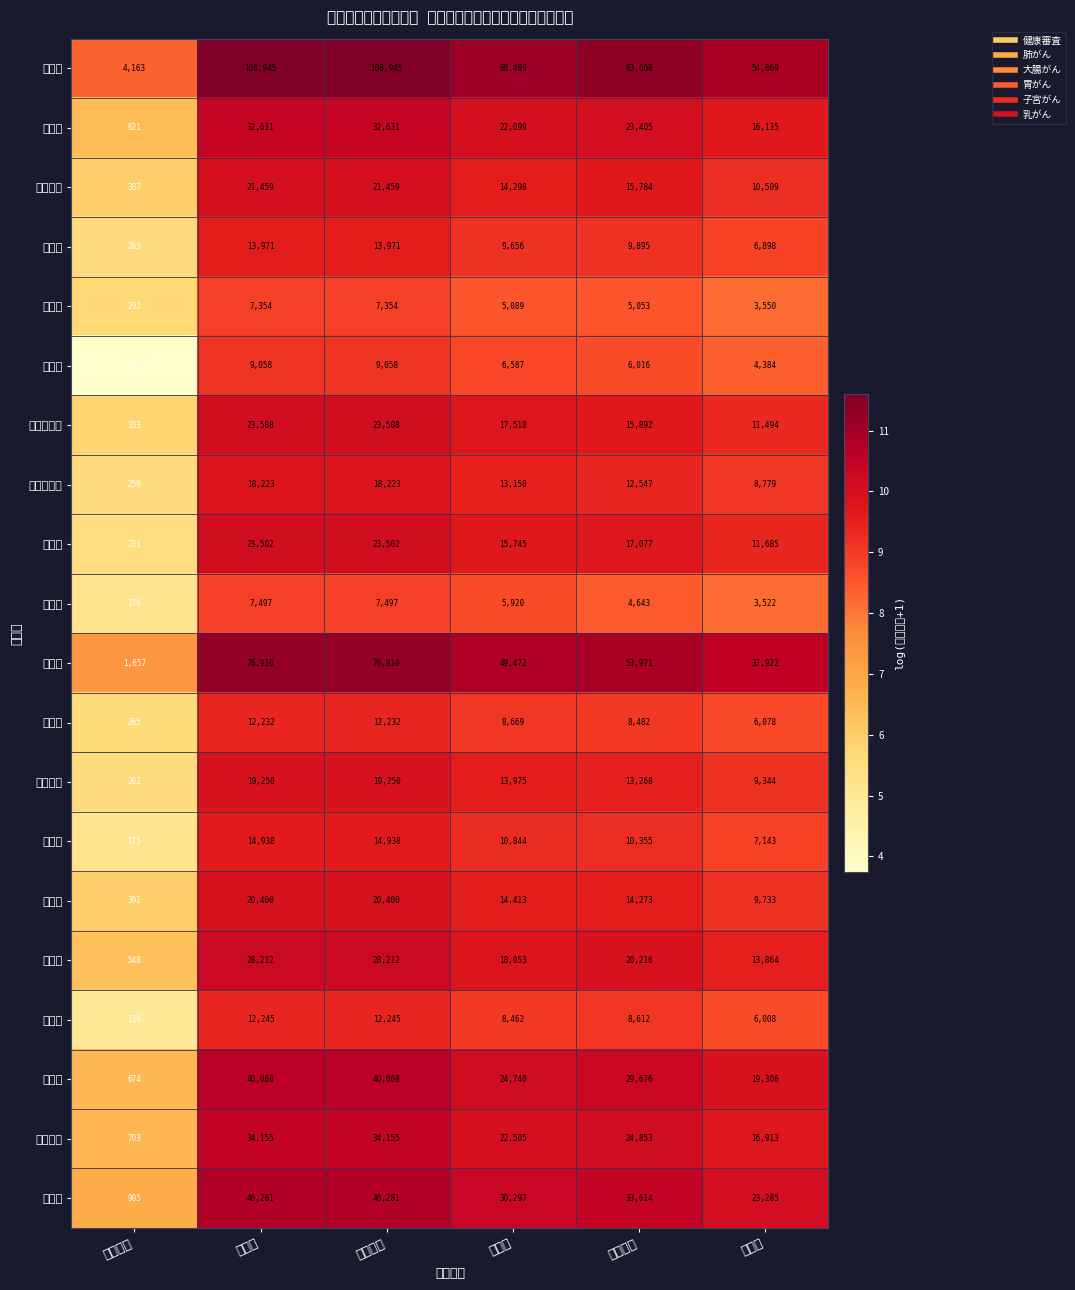

What is the total value across all series at 胃がん?

379973